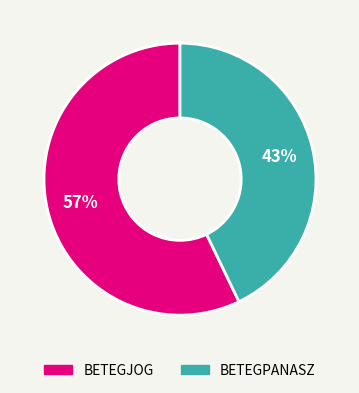

Does BETEGJOG represent more than half of the total?

Yes